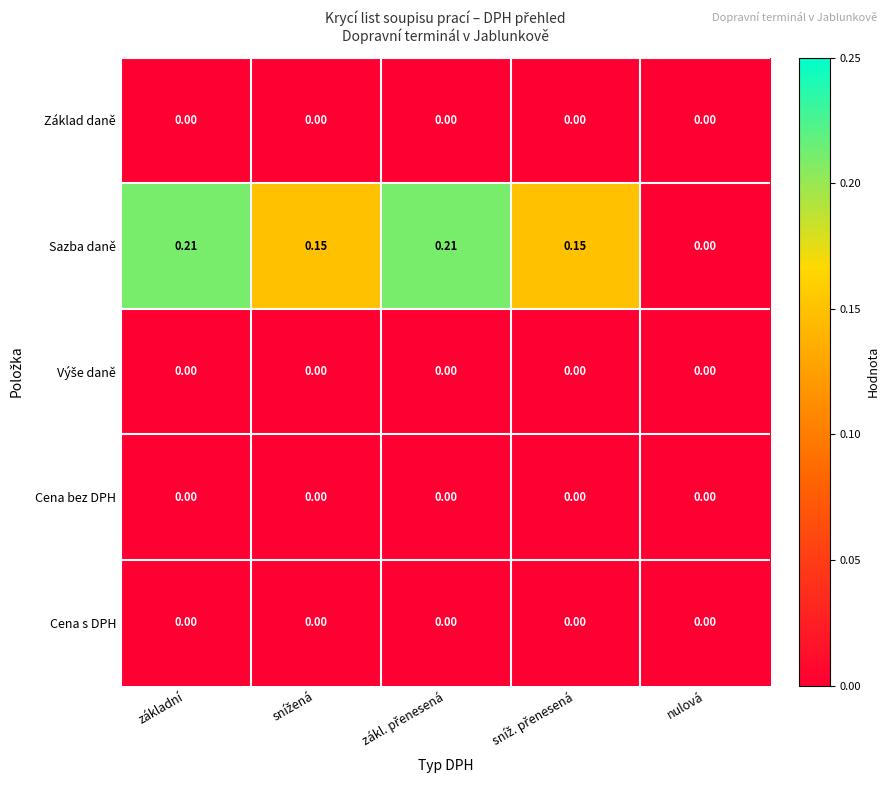

Which series has the largest total across all categories?

Sazba daně